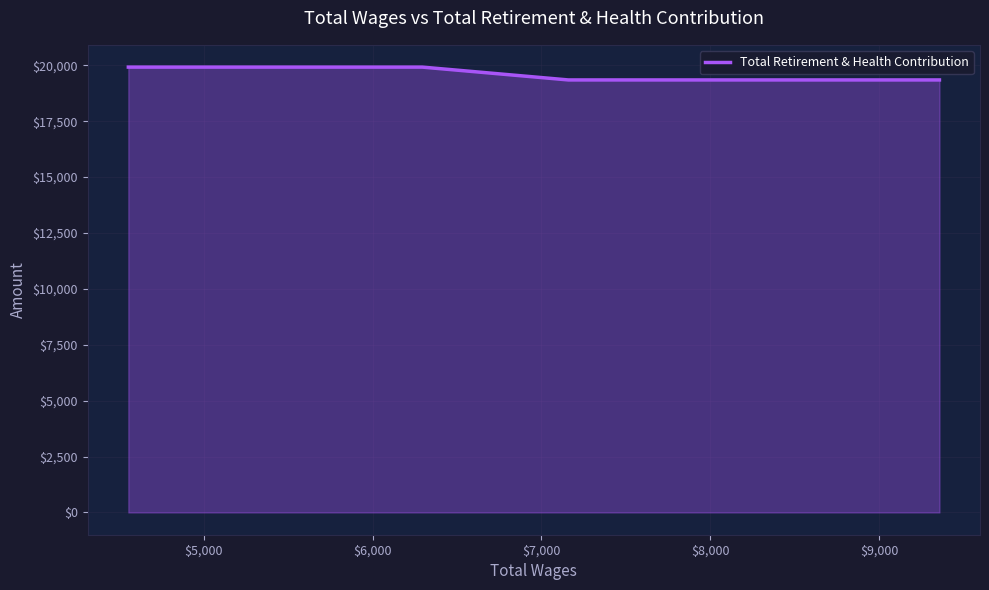

What is the difference between the values at $8,000 and $6,000?

574